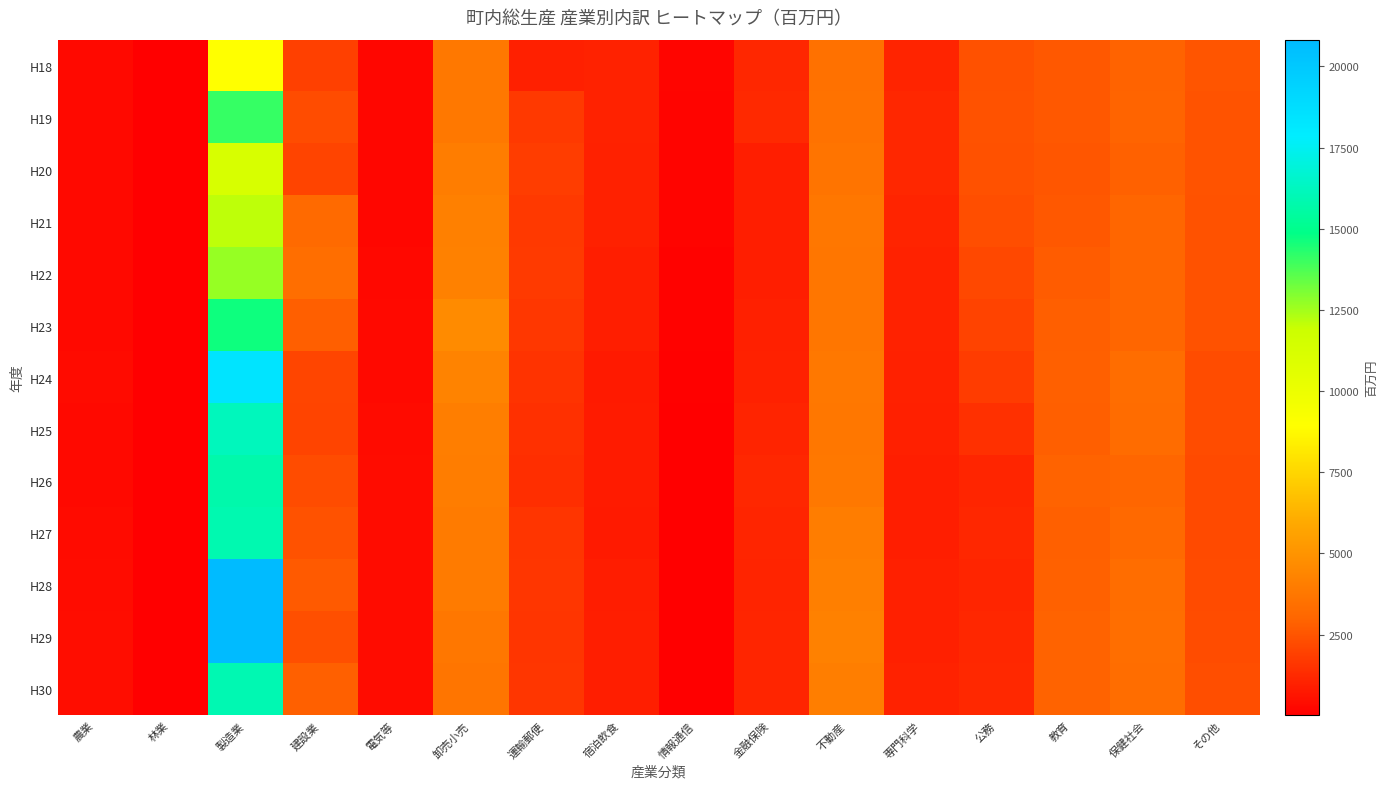

What is the minimum value shown in the chart?

14